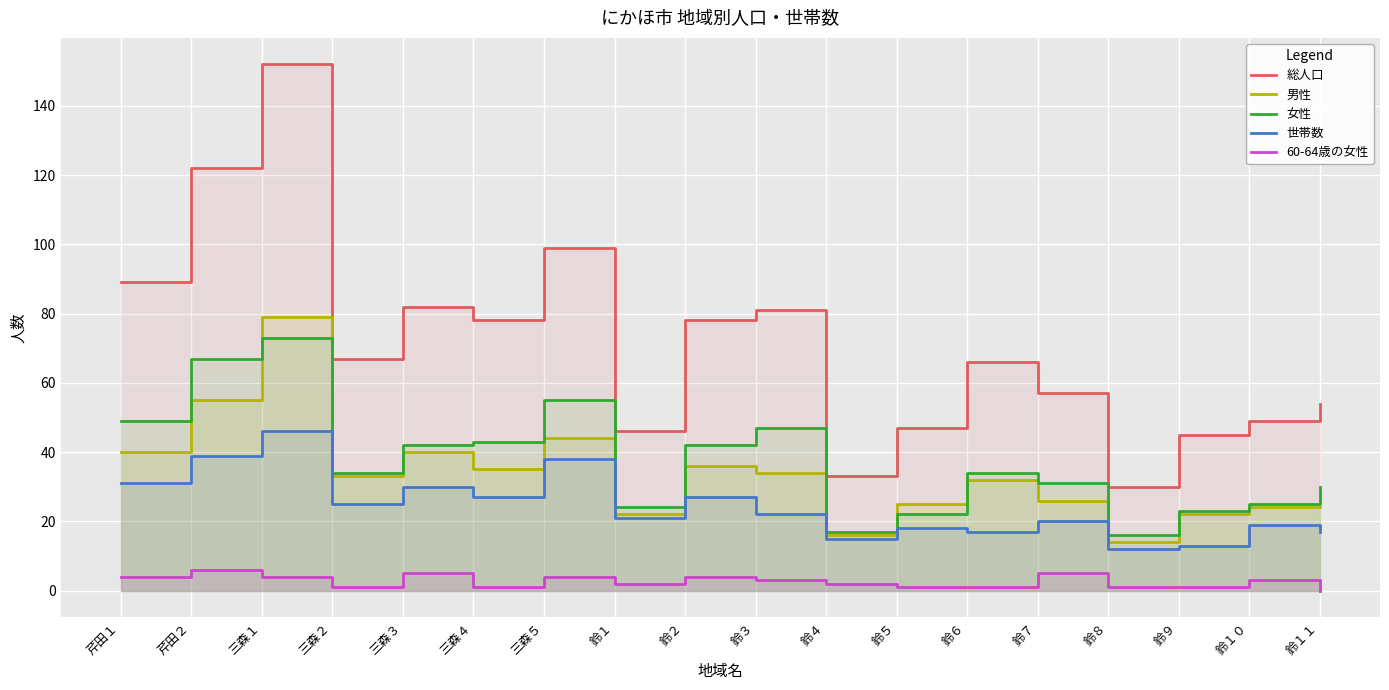

What is the difference between the second highest and minimum values in the 男性 series?

41